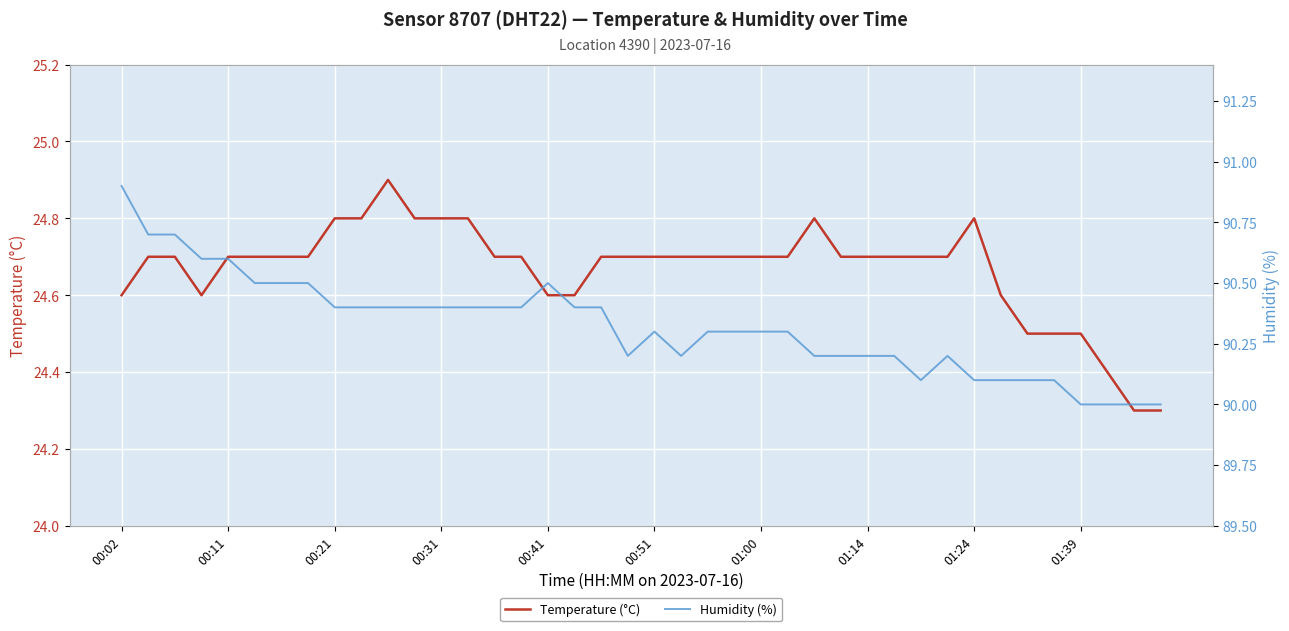

How many lines are shown in the chart?

2